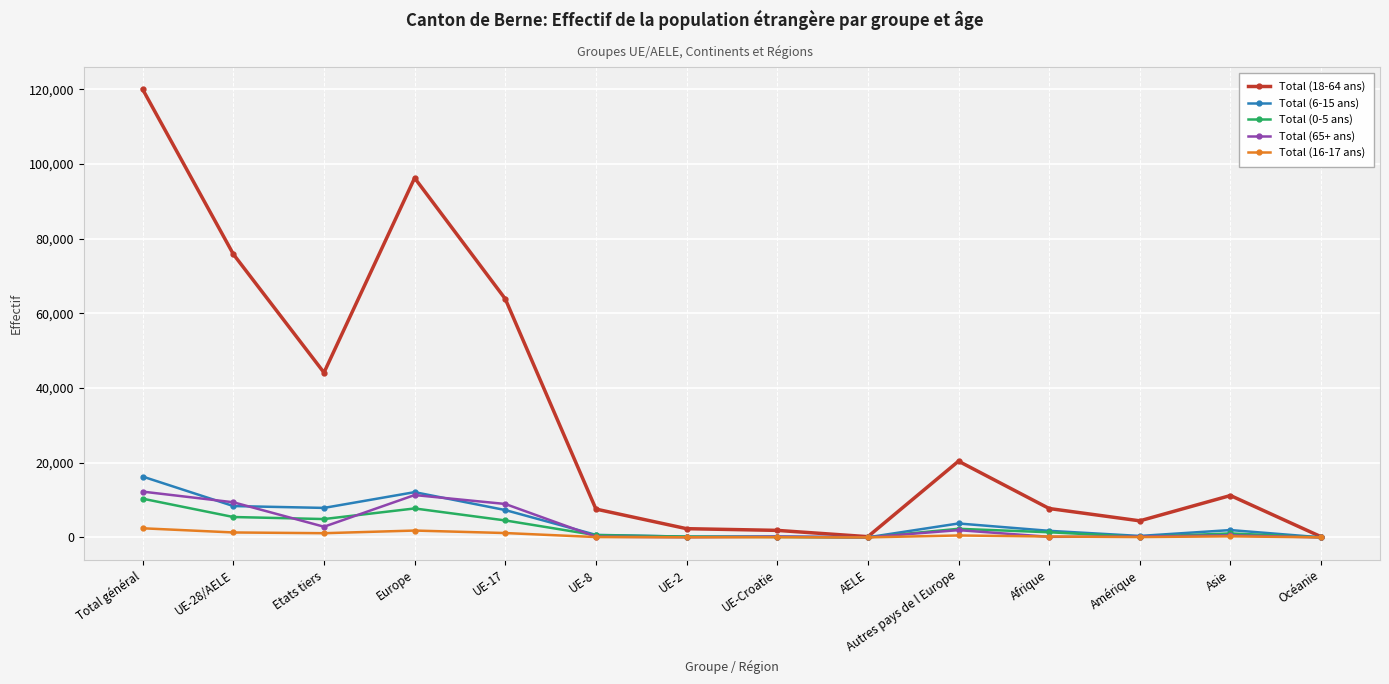

At which category does Total (6-15 ans) reach its first local peak?

Europe